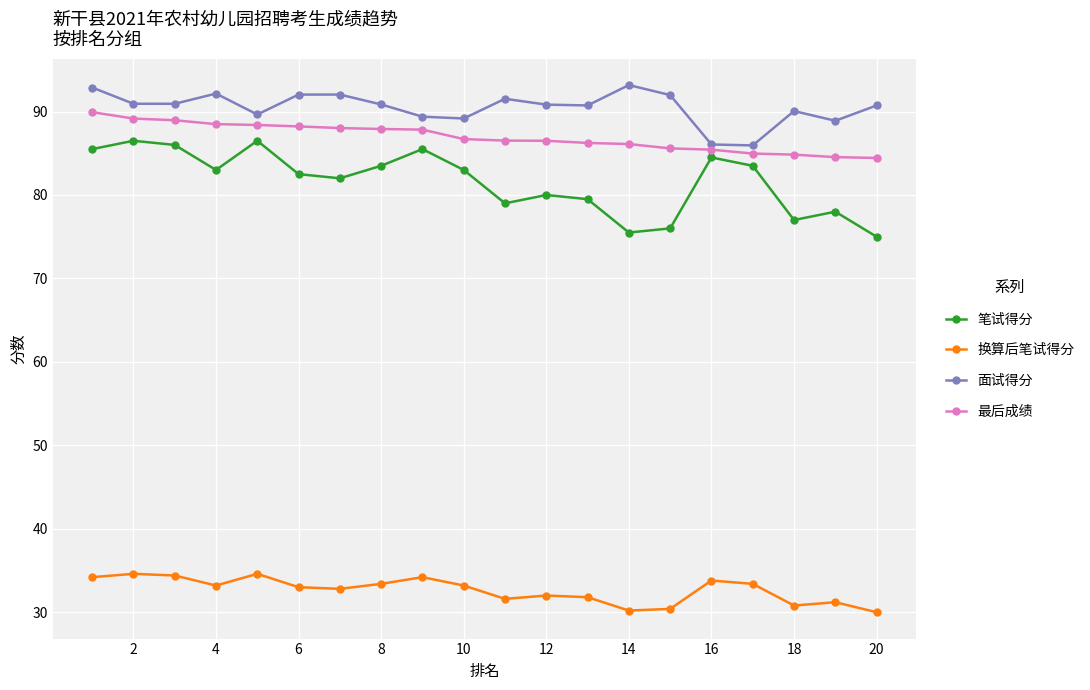

True or false: 换算后笔试得分 has more than 2 interior local peaks.

True